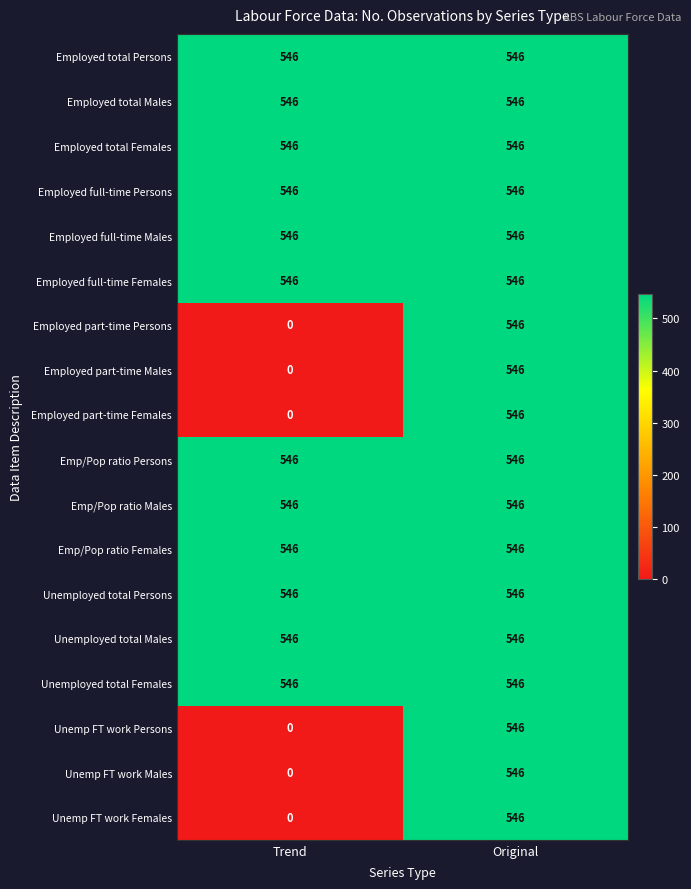

At which category does the chart reach its minimum across all series?

Trend